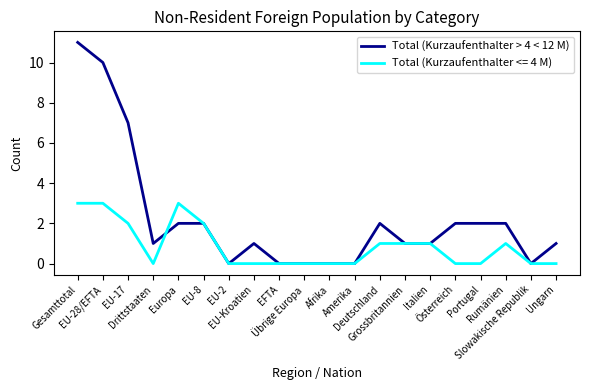

Count the number of categories in the chart.

20